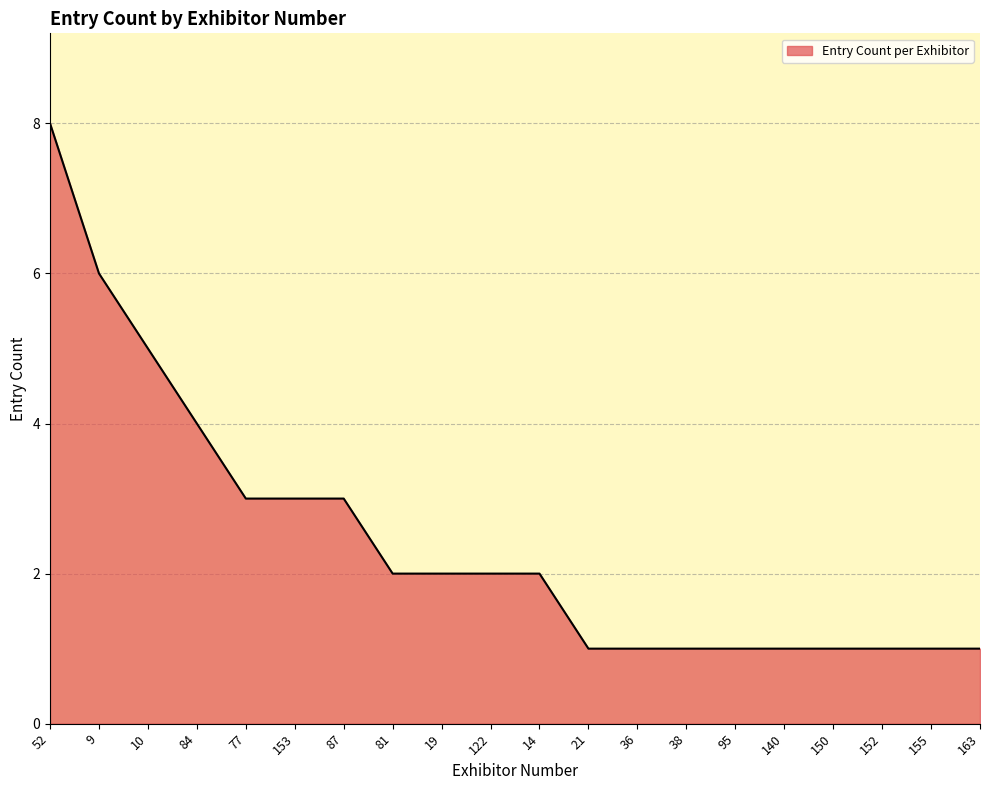

True or false: the data shows 1 at 155.

True